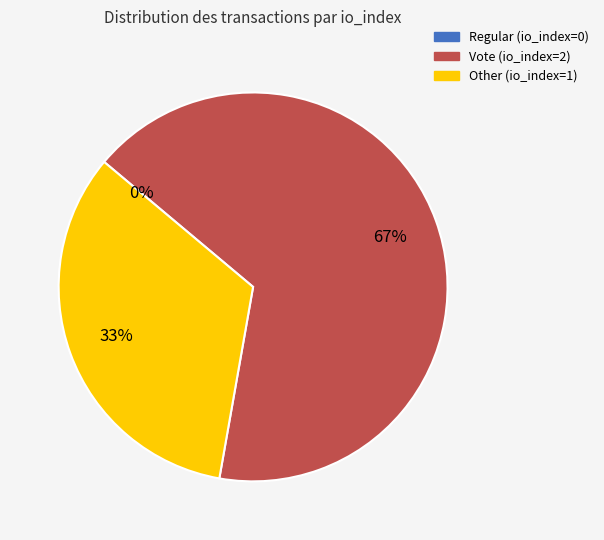

How many slices are in this pie chart?

3